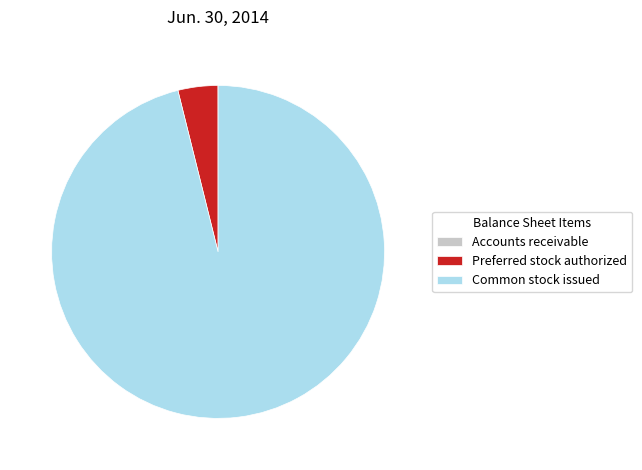

The Common stock issued slice represents 96% of the pie. True or false?

True